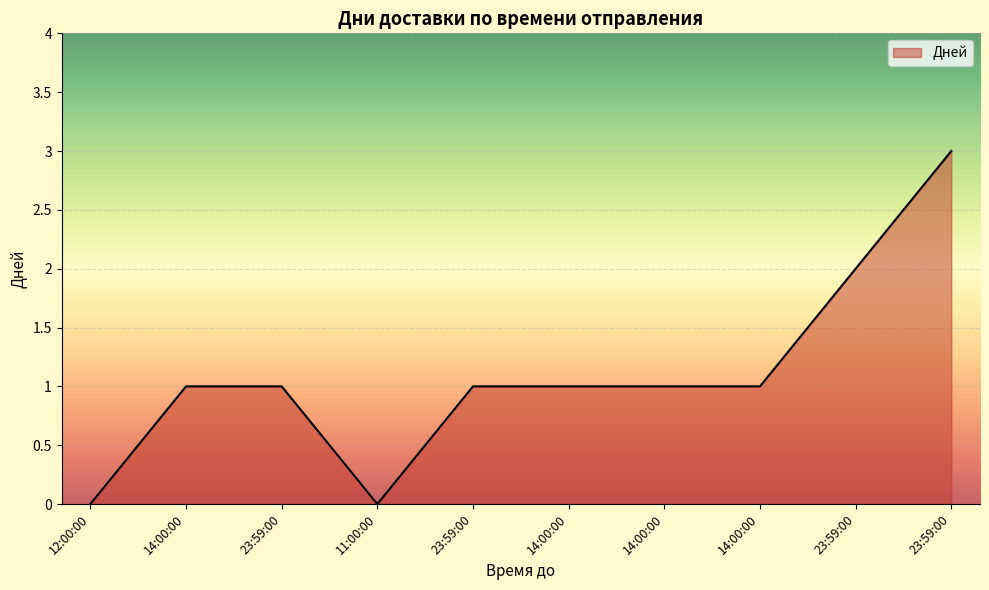

What is the difference between the second highest and second lowest values?

2